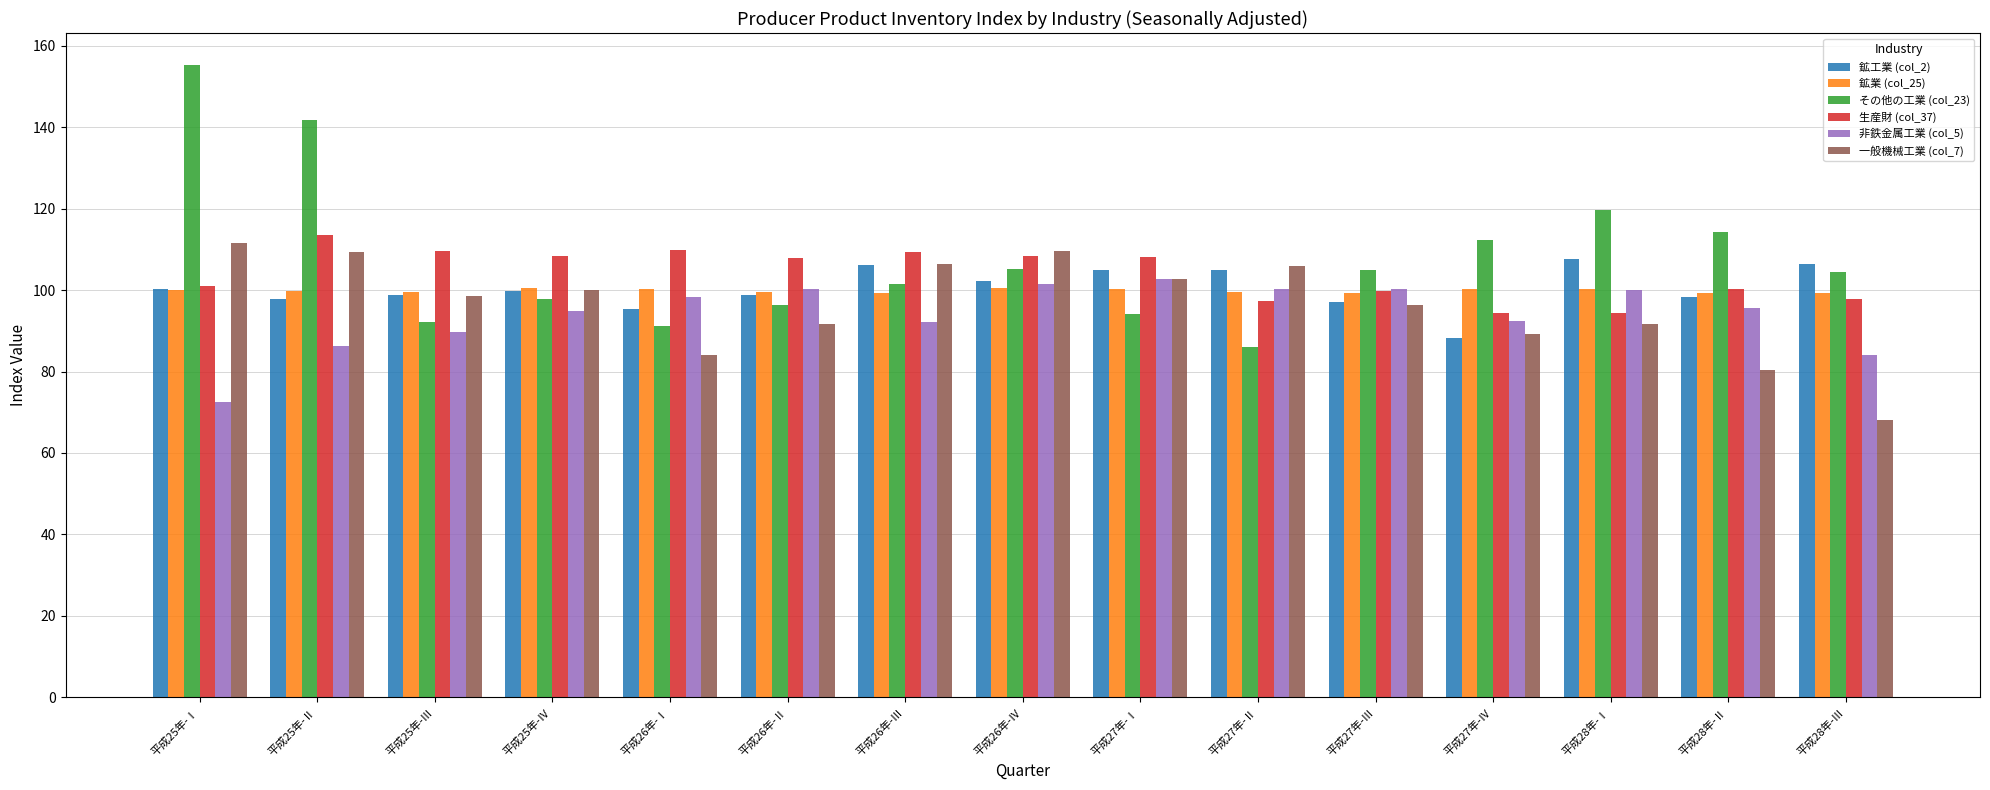

List the series in order of their peak value, highest first.

その他の工業 (col_23), 生産財 (col_37), 一般機械工業 (col_7), 鉱工業 (col_2), 非鉄金属工業 (col_5), 鉱業 (col_25)